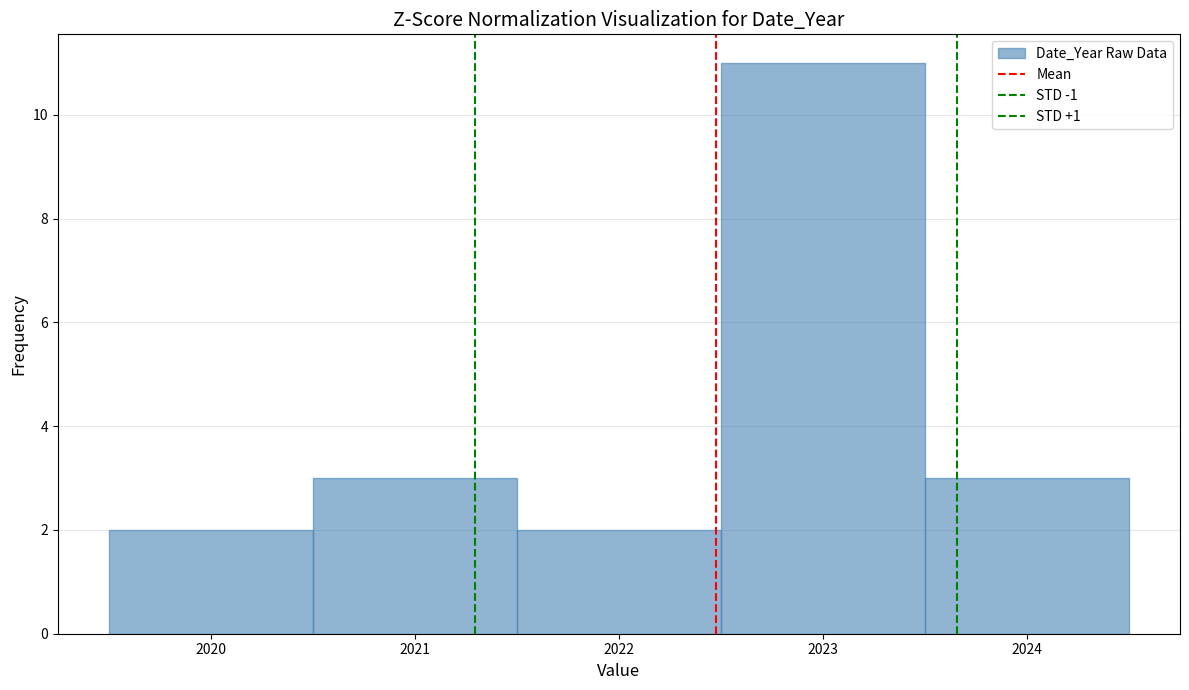

Reading left to right, transcribe this chart: for each bar, give the range it covers on the x-axis and its height. The values are not printed on the chart, so give them approximately, as read against the axis.

2019.5 to 2020.5: 2
2020.5 to 2021.5: 3
2021.5 to 2022.5: 2
2022.5 to 2023.5: 11
2023.5 to 2024.5: 3